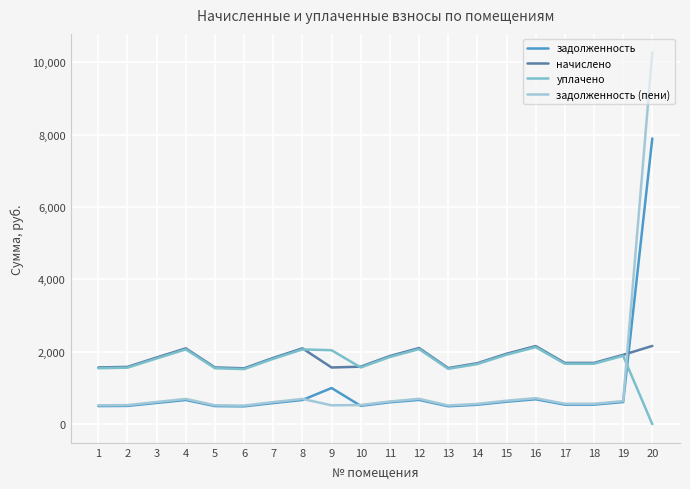

What is the maximum value shown in the chart?

10266.1